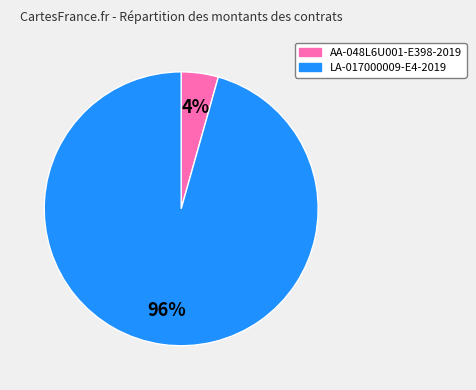

How many segments does this pie chart have?

2